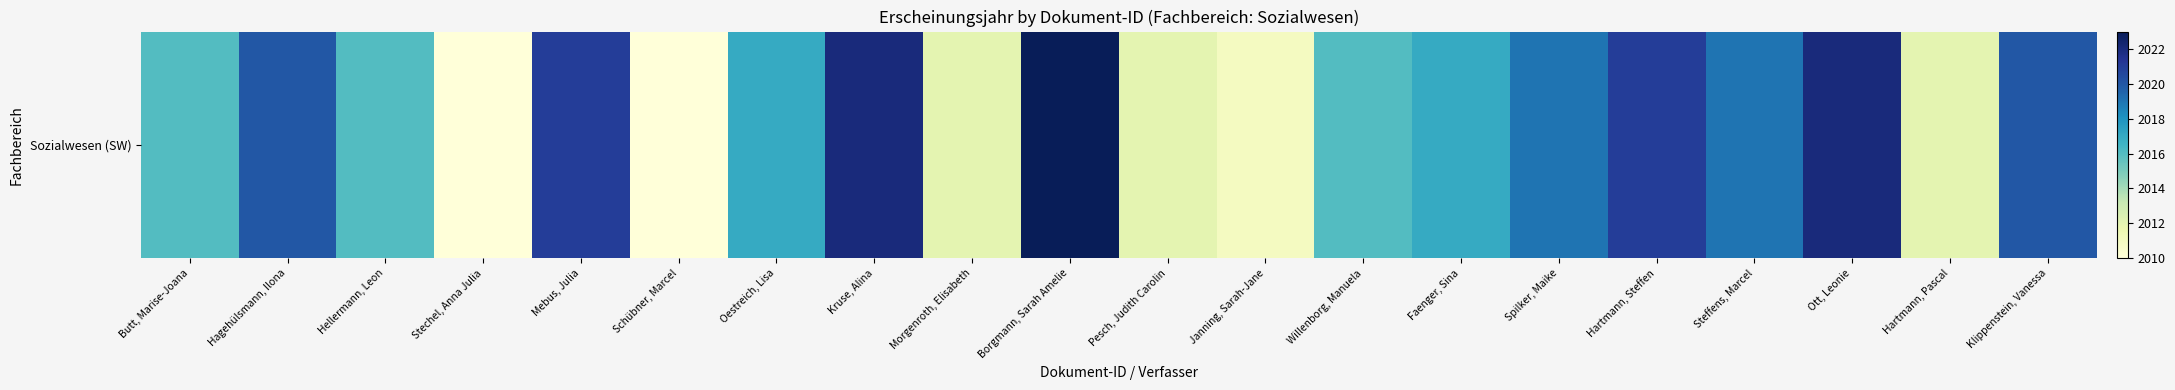

Count the number of data series in this chart.

1